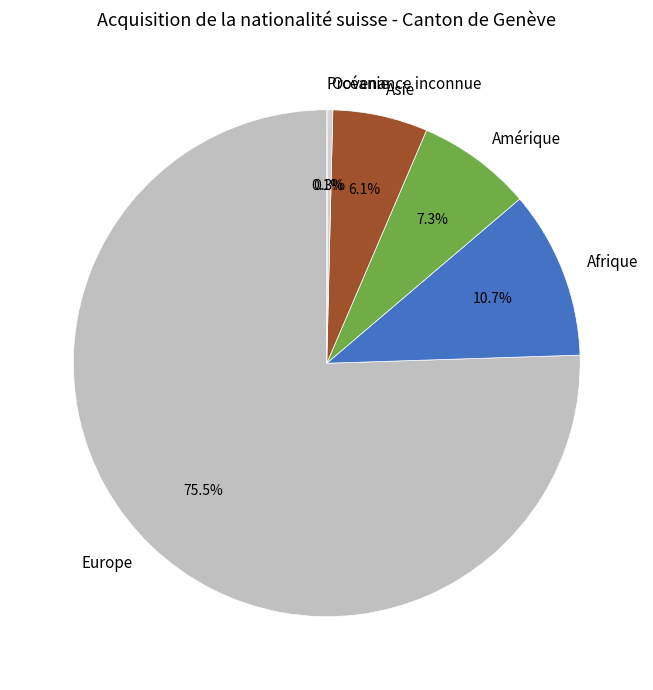

Between Asie and Afrique, which is larger?

Afrique